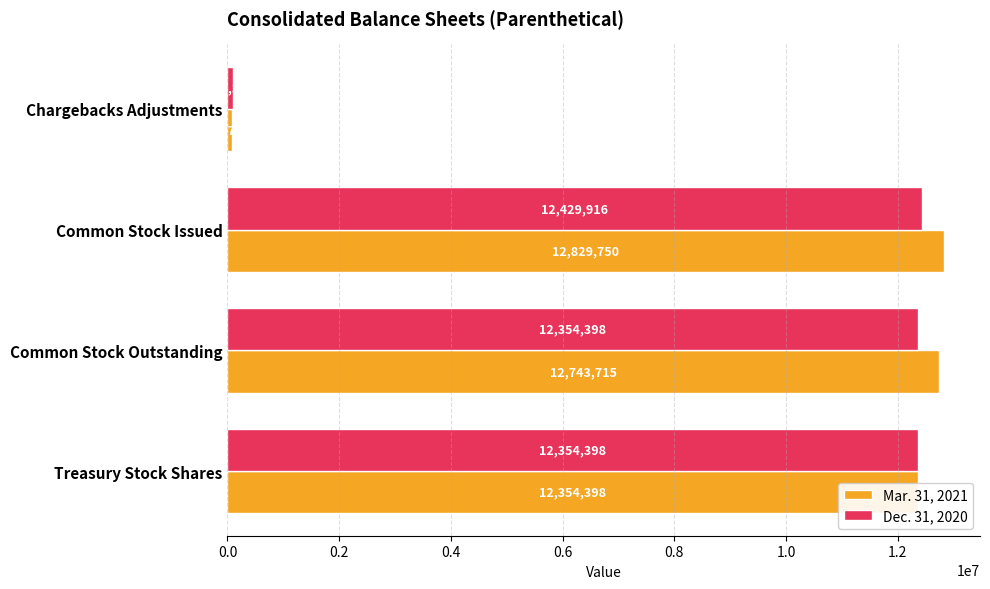

What is the lowest value of the Dec. 31, 2020 series?

100328